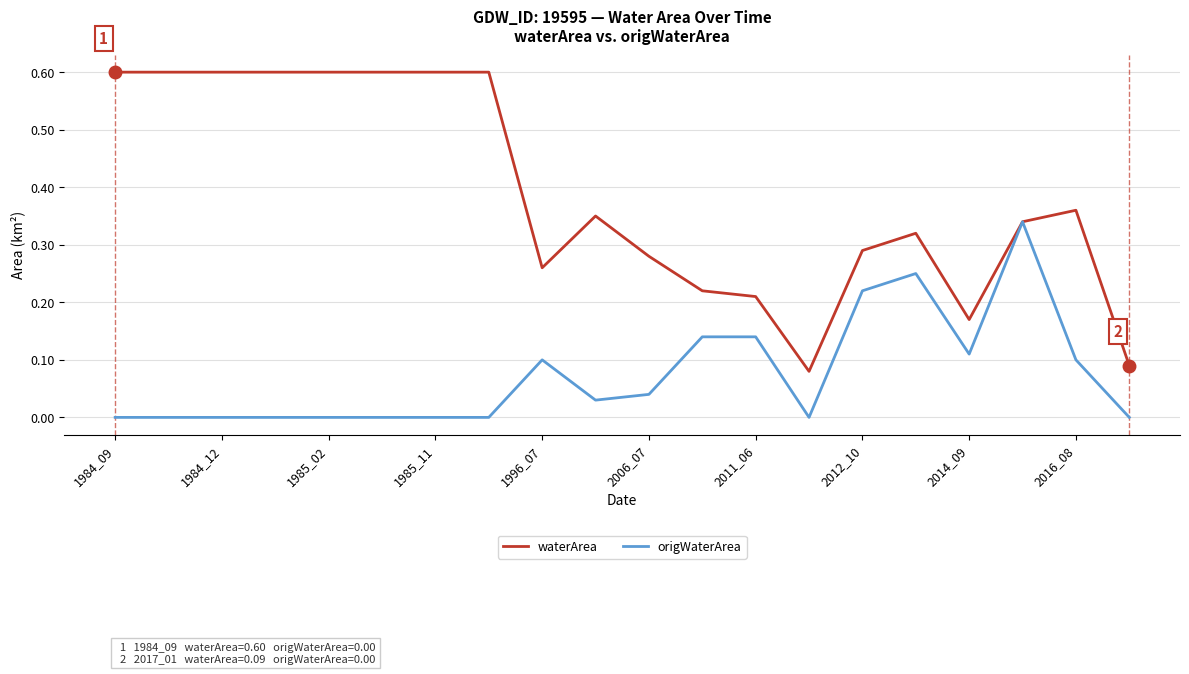

Does the chart have visible grid lines?

Yes